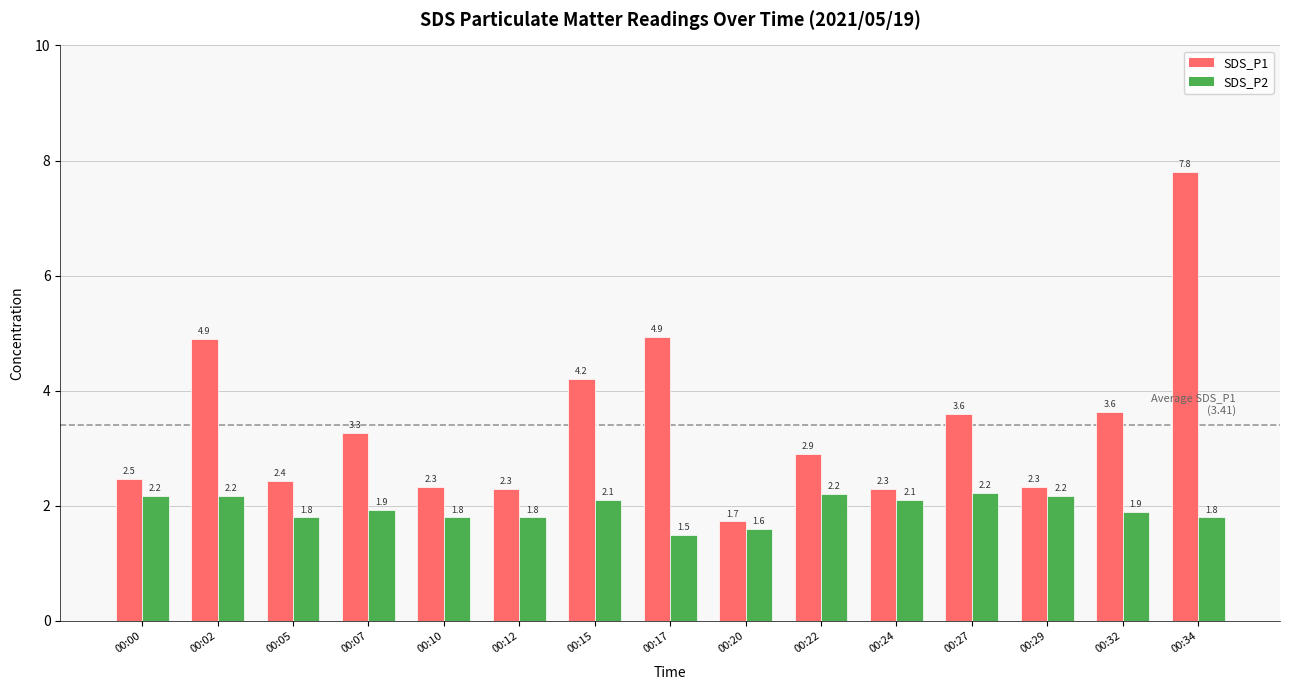

Is the value of SDS_P1 at 00:22 greater than the value of SDS_P2 at 00:20?

Yes